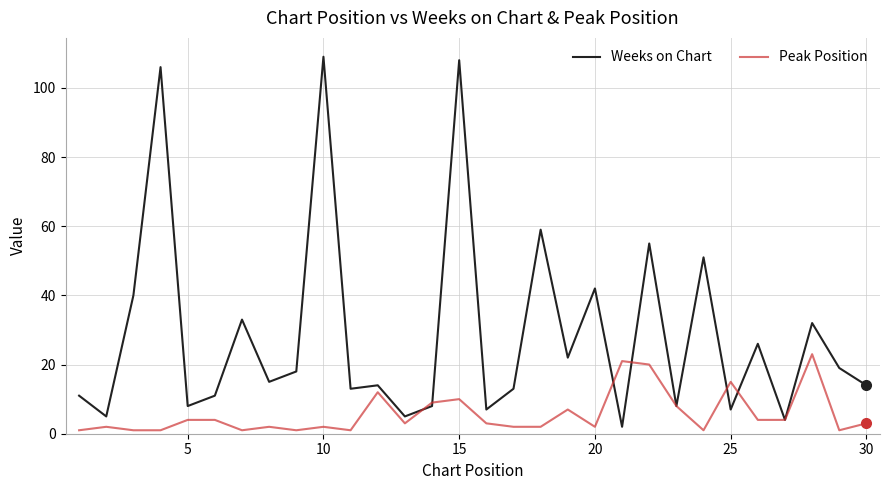

Which series has the widest spread of values?

Weeks on Chart